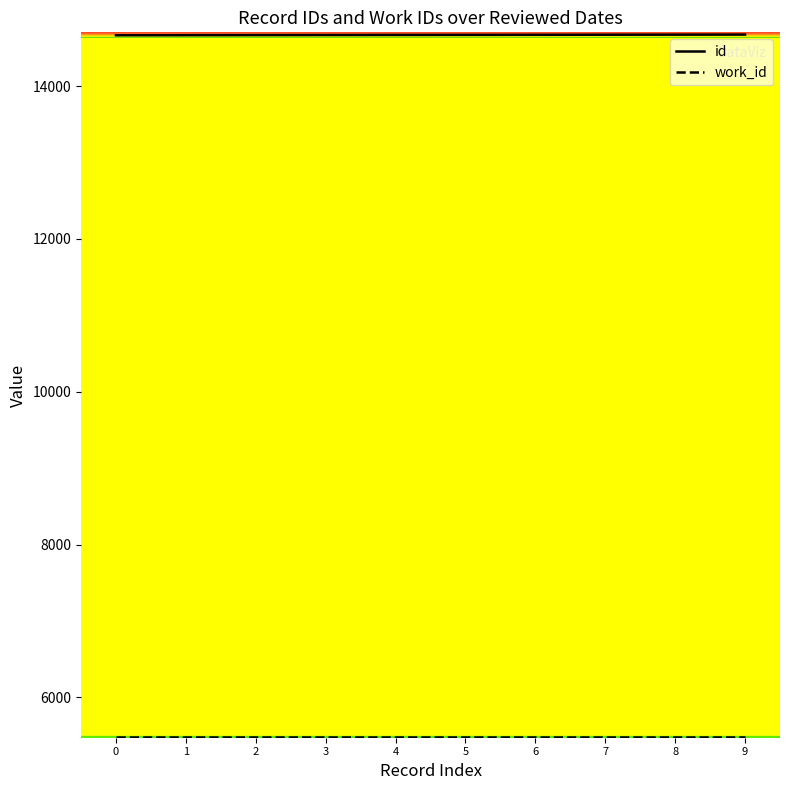

What is the total value across all series at 1?

20149